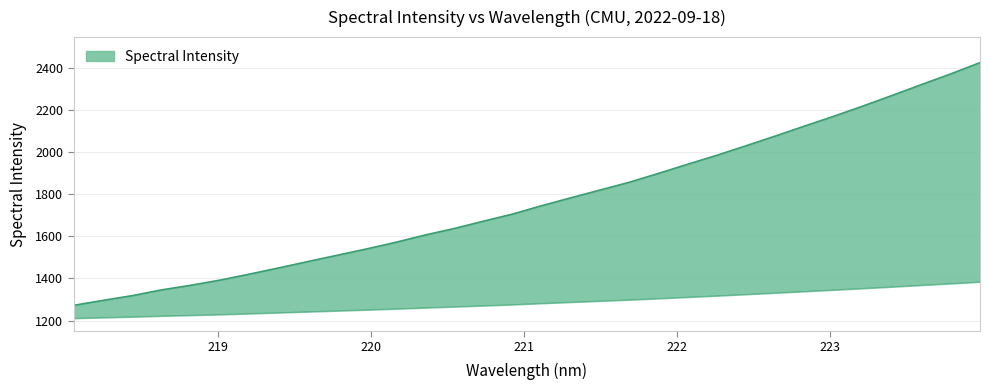

What is the difference between the values at 219.0156 and 221.4993?

64.3